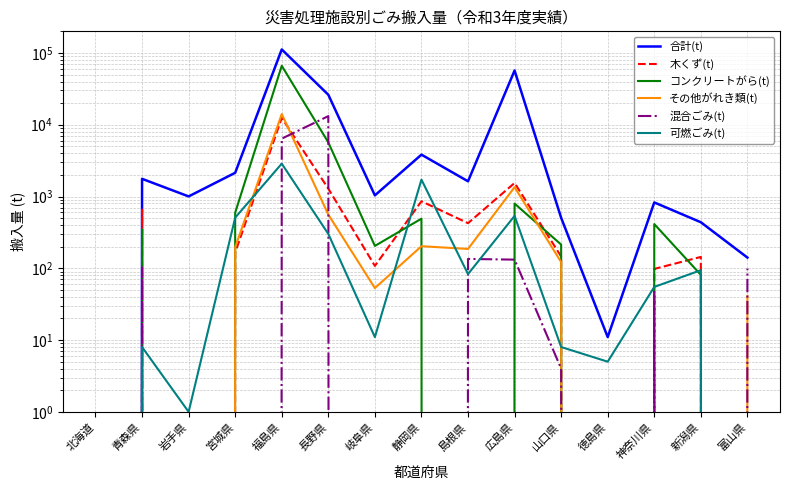

What is the sum of all 混合ごみ(t) values?

20101